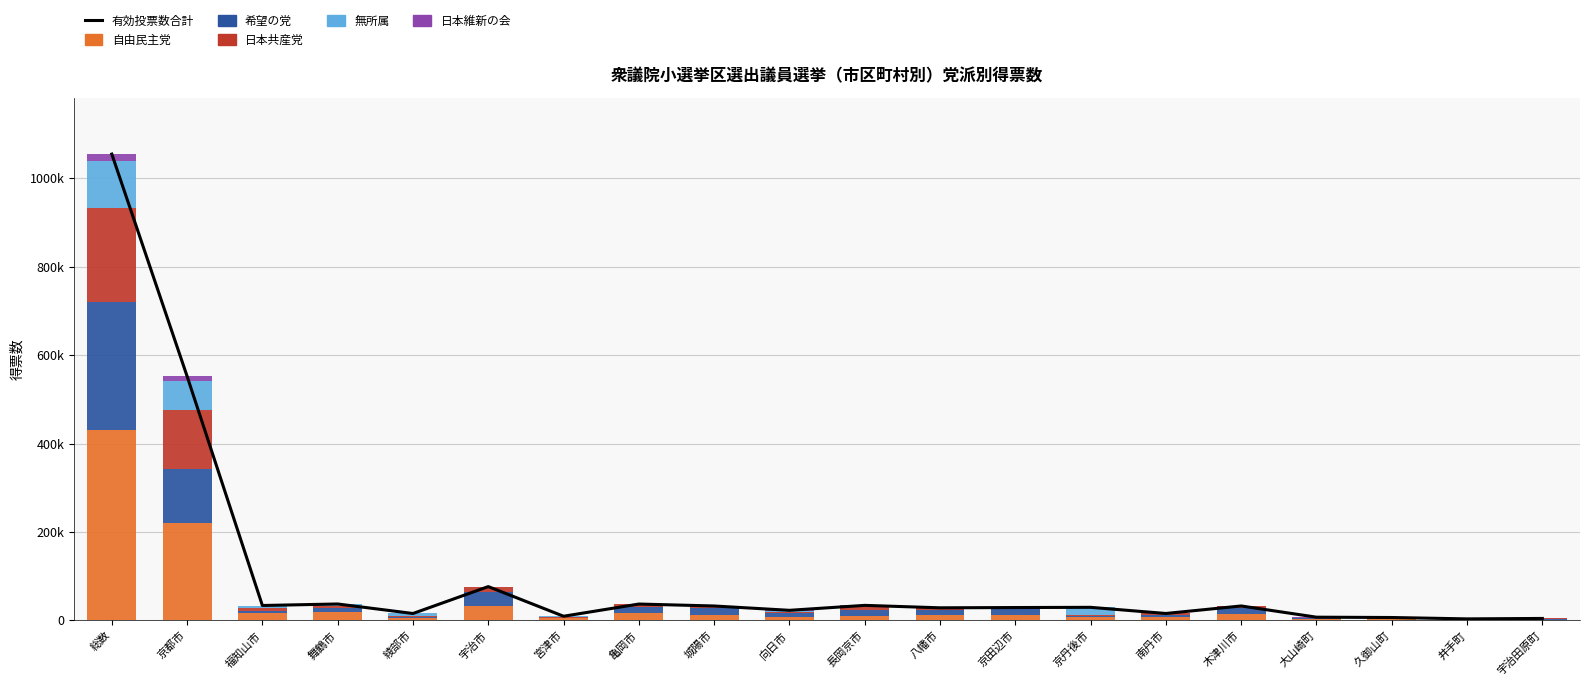

What is the label of the 14th bar from the right?

宮津市